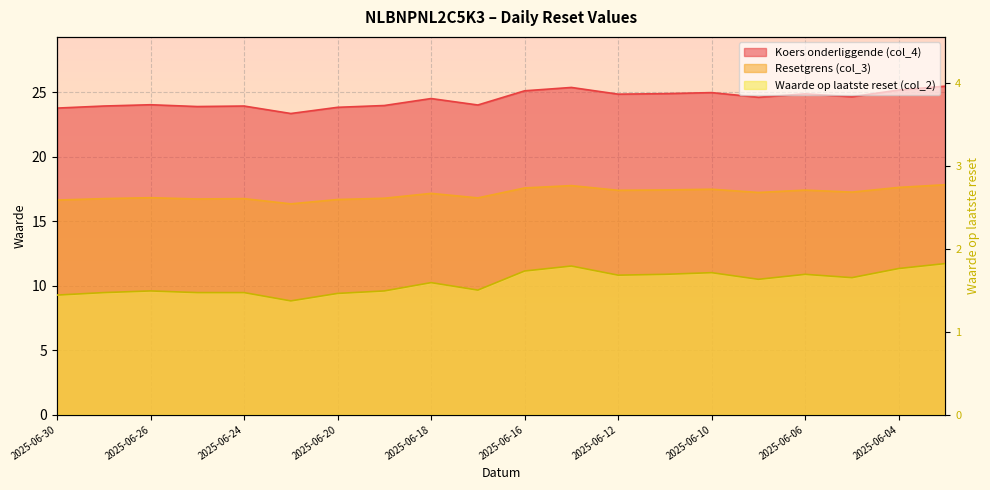

What is the value of the Waarde op laatste reset (col_2) point at the 16th from the left?

1.6